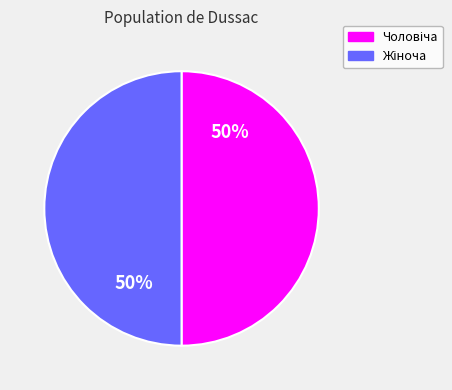

To the nearest percent, what is the average slice percentage?

50%